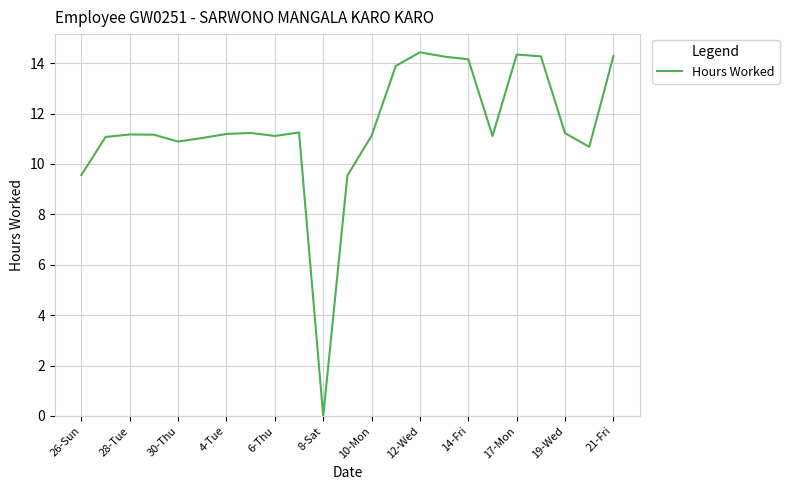

What is the difference between the maximum and minimum values?

14.4